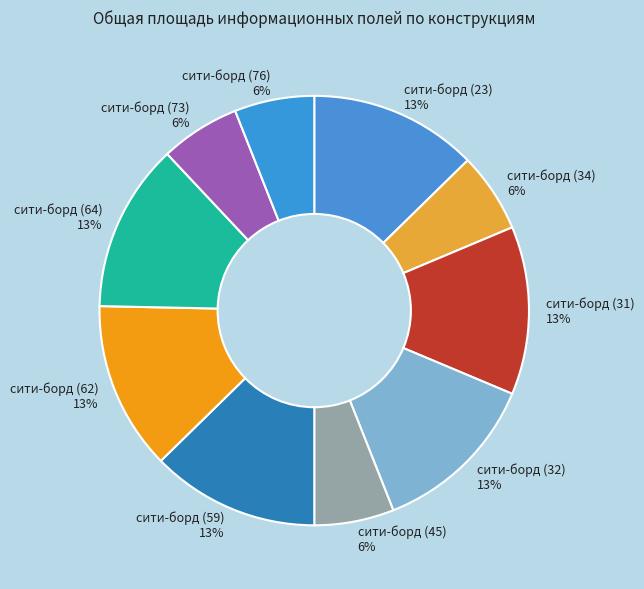

Is it true that сити-борд (34) is 6% of the pie?

True